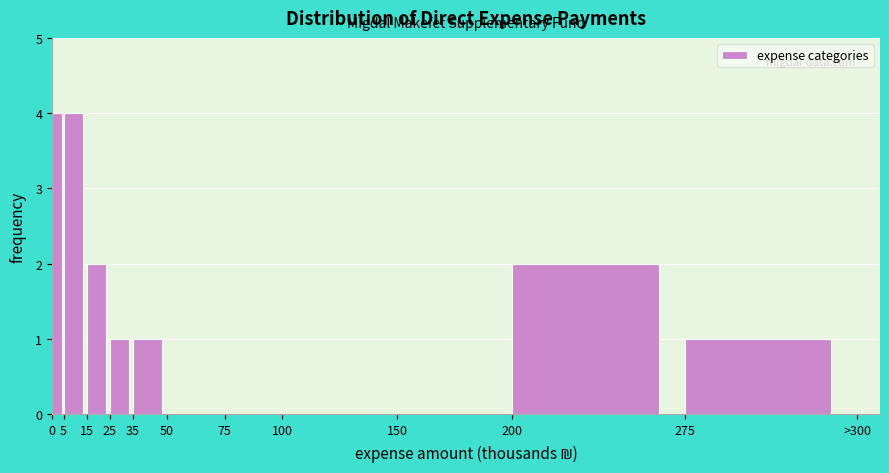

Reading right to left, list all the values displayed in this chart.

275=1	200=2	150=0	100=0	75=0	50=0	35=1	25=1	15=2	5=4	0=4